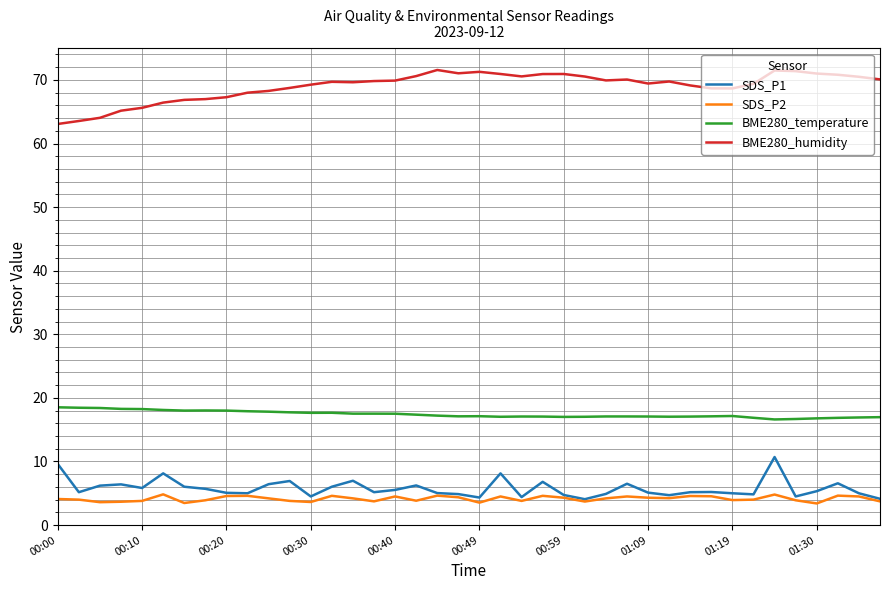

True or false: SDS_P1 and BME280_humidity cross at least once.

False